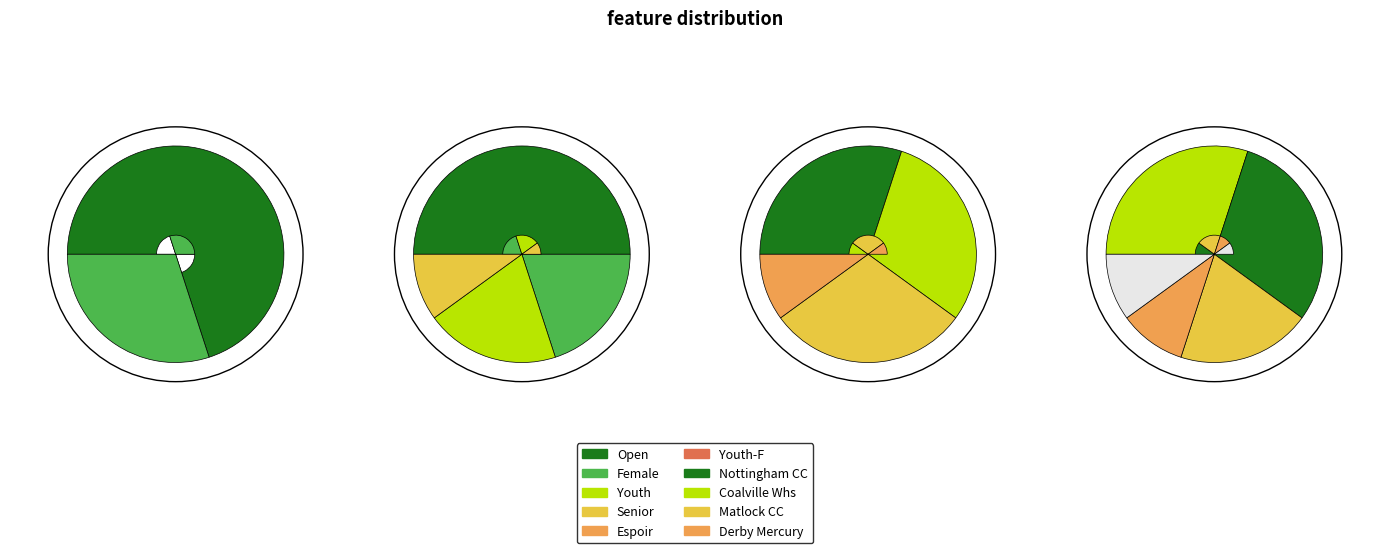

What is the change in value from Espoir to Female-Youth?

-1